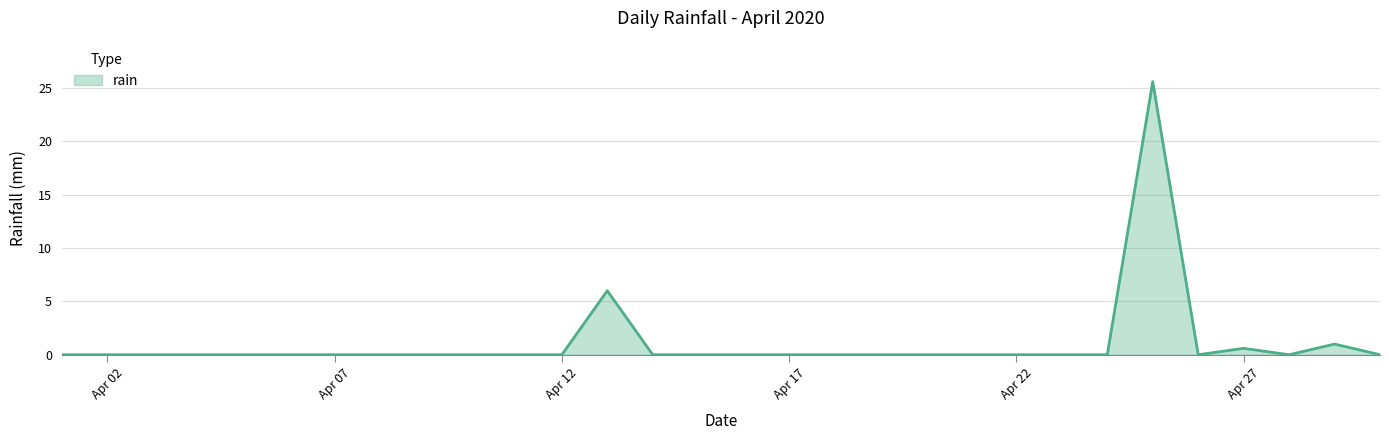

What is the maximum value shown in the chart?

25.6